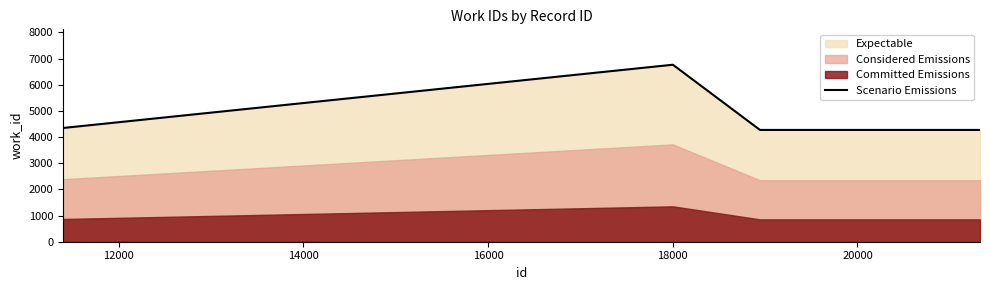

What is the maximum value for Scenario Emissions?

6764